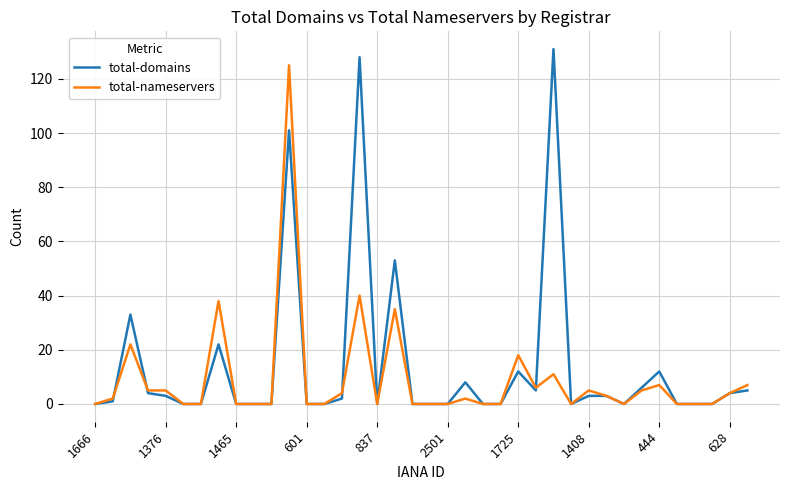

What is the sum of all total-domains values?

536